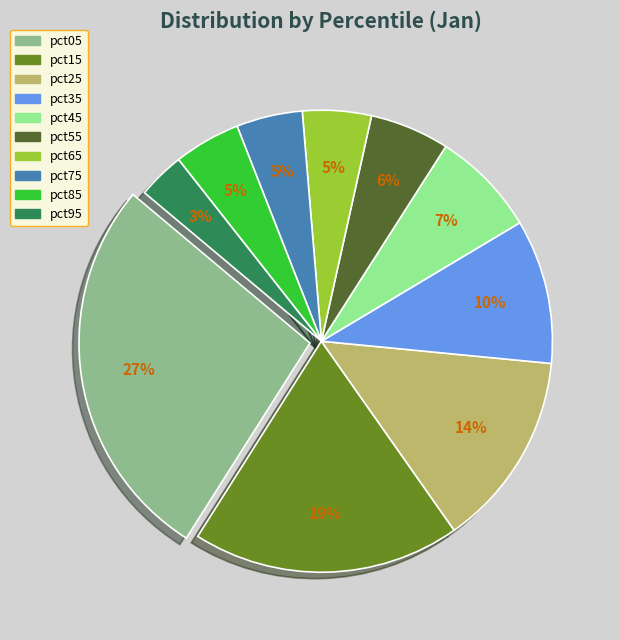

Is pct85 the majority of the pie?

No